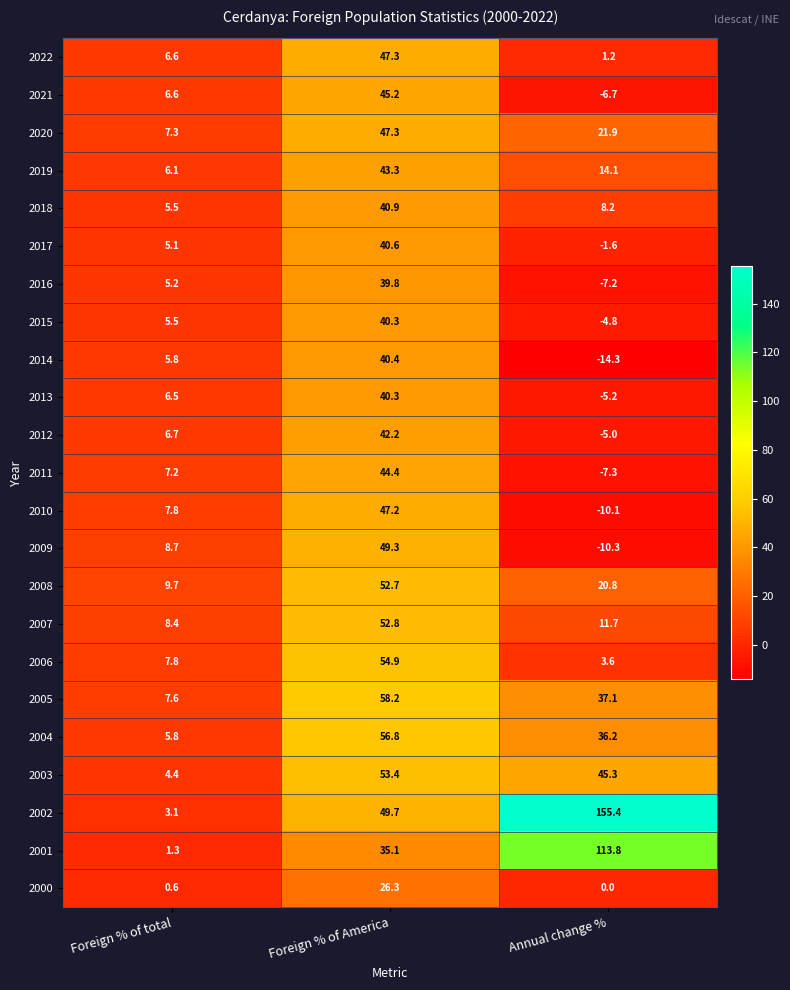

Which series has the widest spread of values?

2002